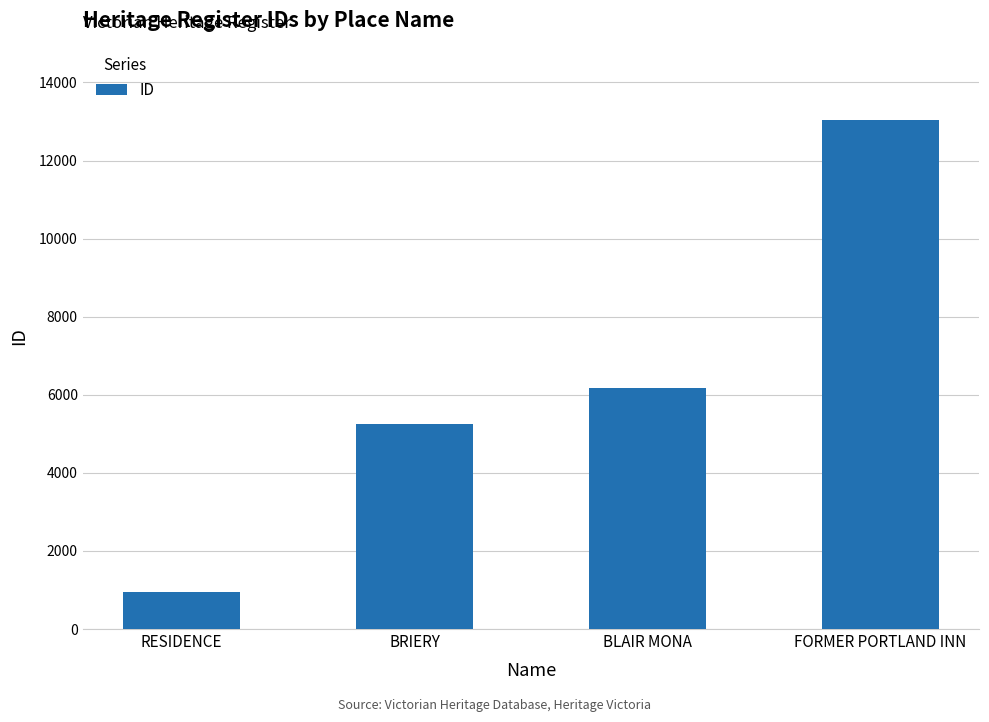

What is the label of the 4th bar from the left?

FORMER PORTLAND INN